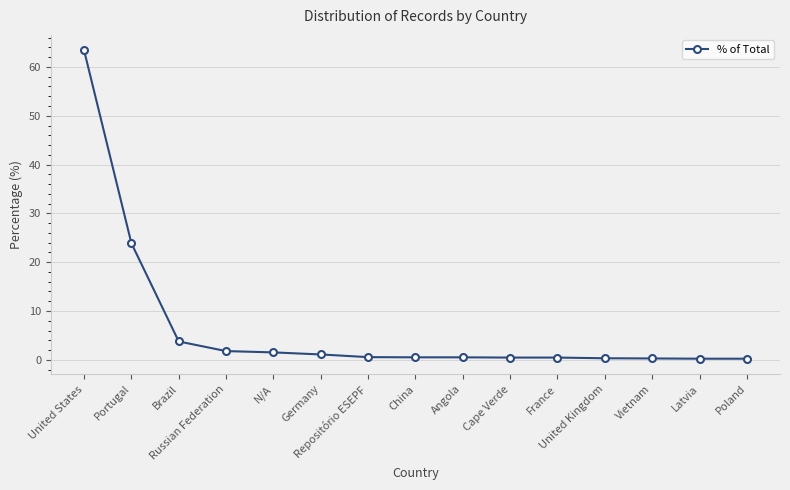

What is the maximum value shown in the chart?

63.4